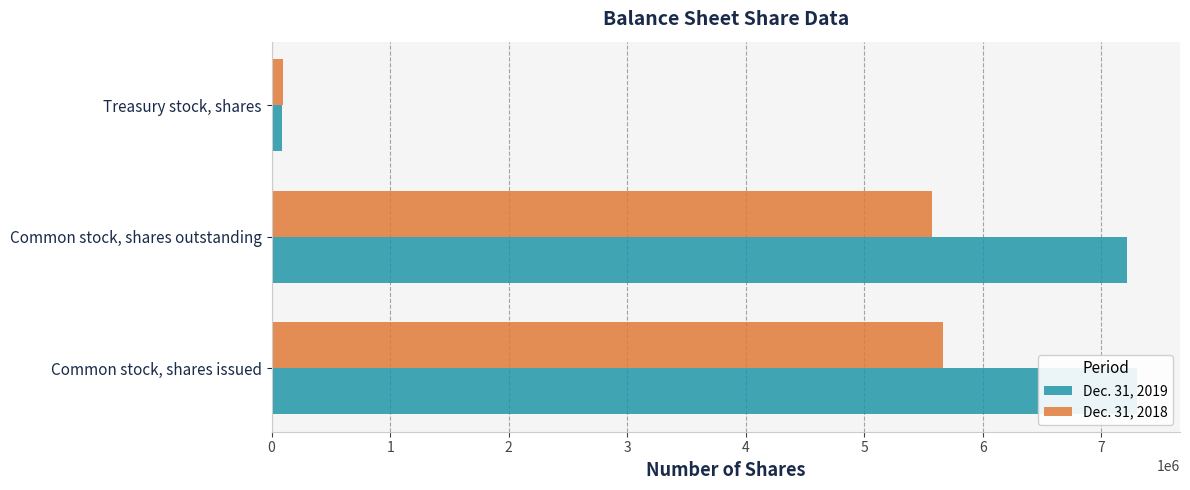

Reading right to left, transcribe all the data shown in this chart.

Dec. 31, 2019: 86090	7212919	7299009
Dec. 31, 2018: 93683	5568962	5662645